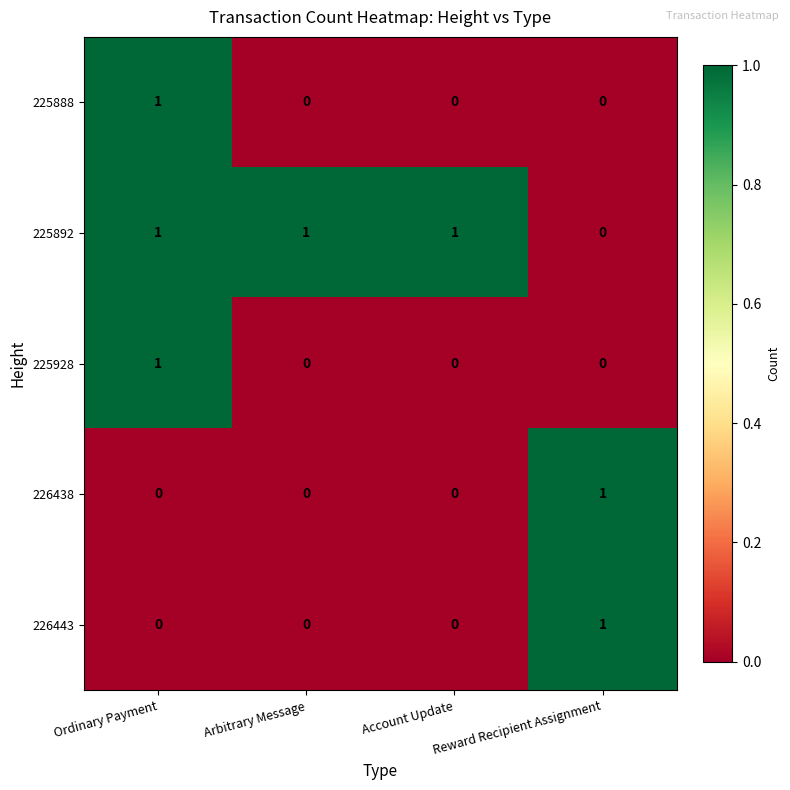

Which series has the largest total across all categories?

225892